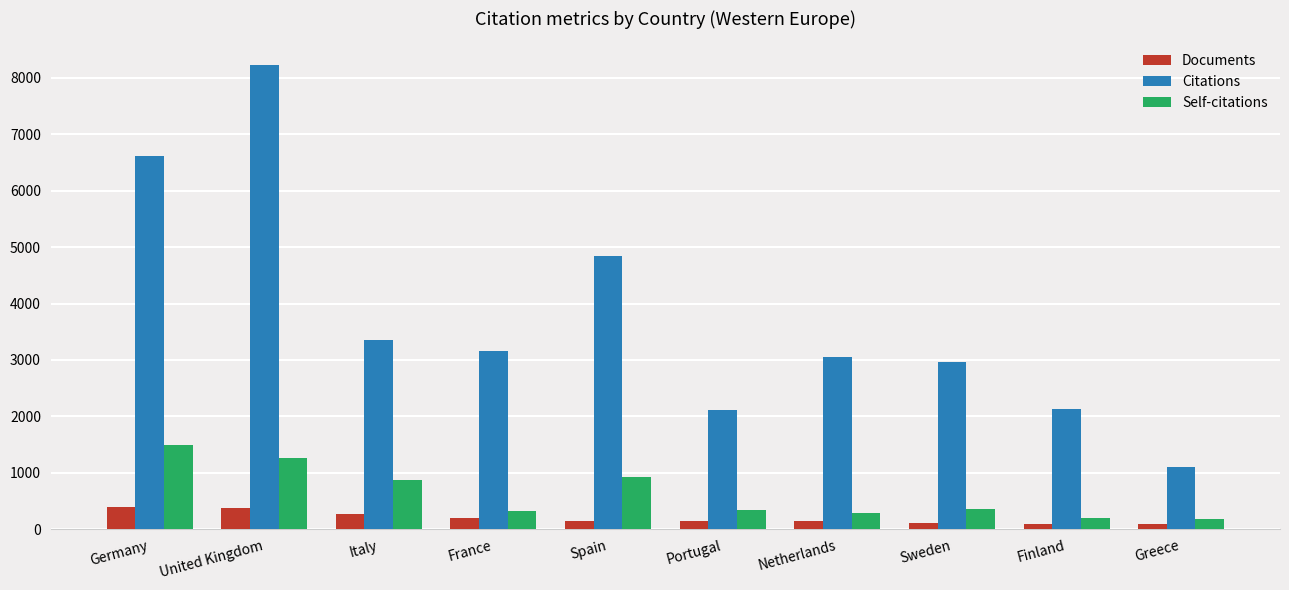

Is it true that Citations equals 2958 at Sweden?

True